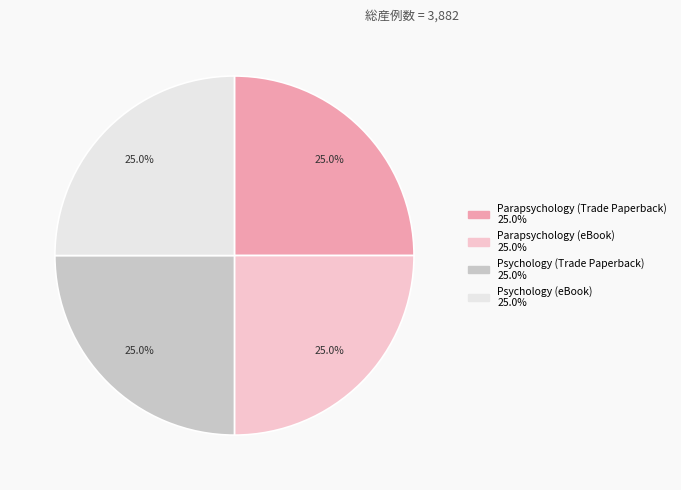

To the nearest percent, what is the combined percentage of Psychology (eBook) and Parapsychology (Trade Paperback)?

50%